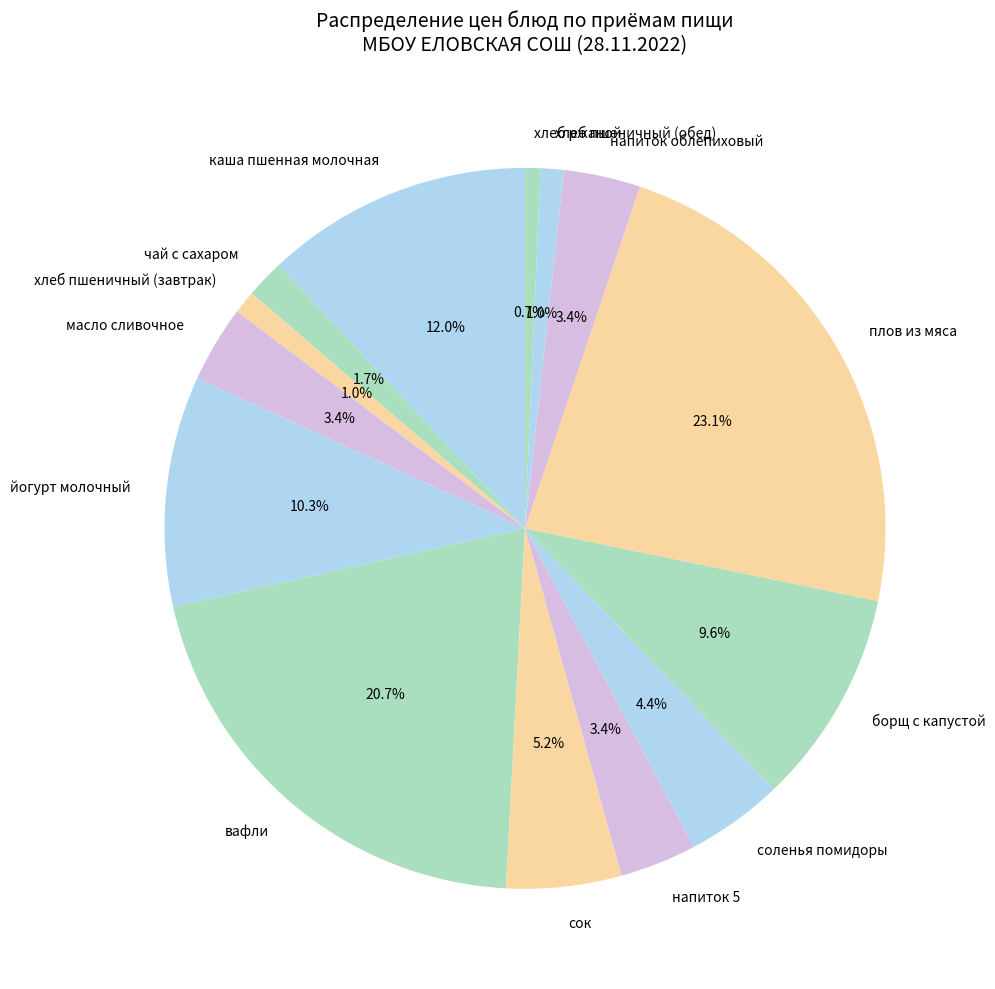

To the nearest percent, what is the difference between the йогурт молочный and масло сливочное slice percentages?

7%